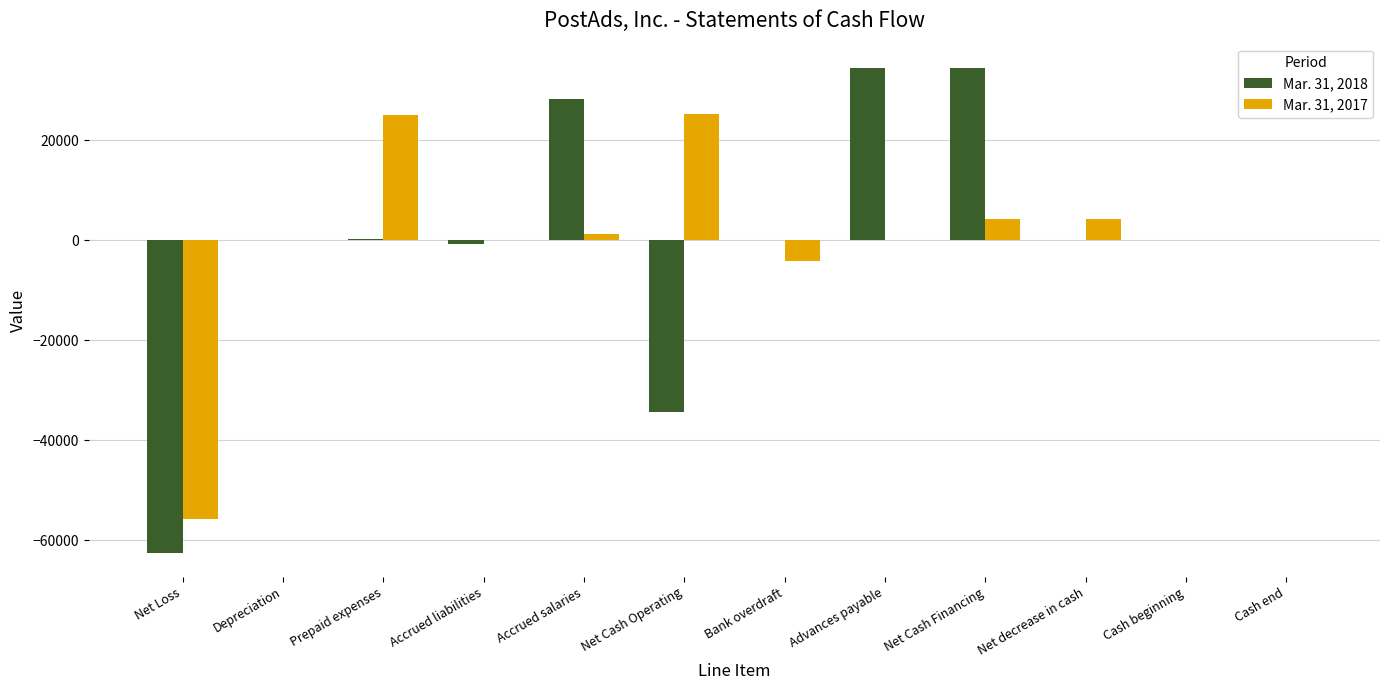

The value of Mar. 31, 2018 at Net Cash Operating is -48633. True or false?

False